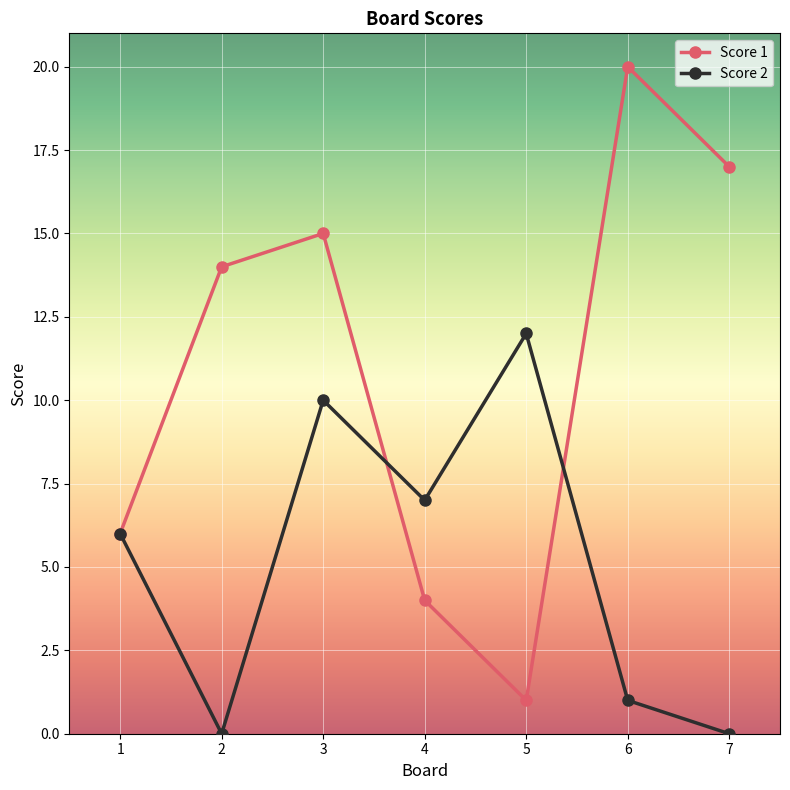

Reading right to left, list all the values displayed in this chart.

Score 1: 17	20	1	4	15	14	6
Score 2: 0	1	12	7	10	0	6